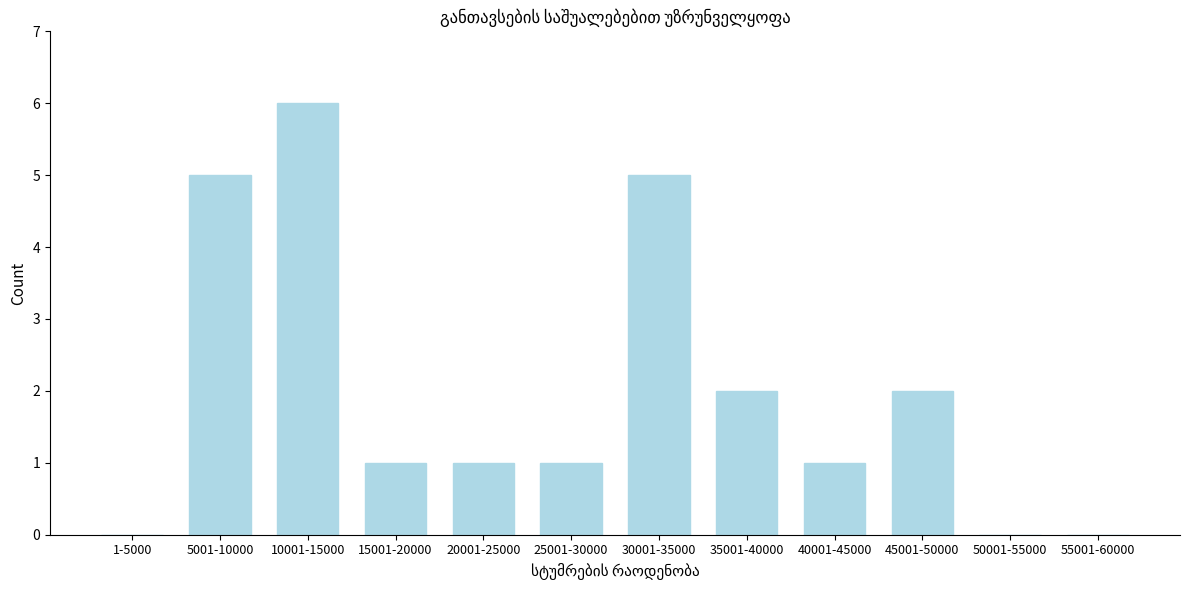

Reading right to left, what are all the values shown in this chart?

55001-60000=0	50001-55000=0	45001-50000=2	40001-45000=1	35001-40000=2	30001-35000=5	25001-30000=1	20001-25000=1	15001-20000=1	10001-15000=6	5001-10000=5	1-5000=0